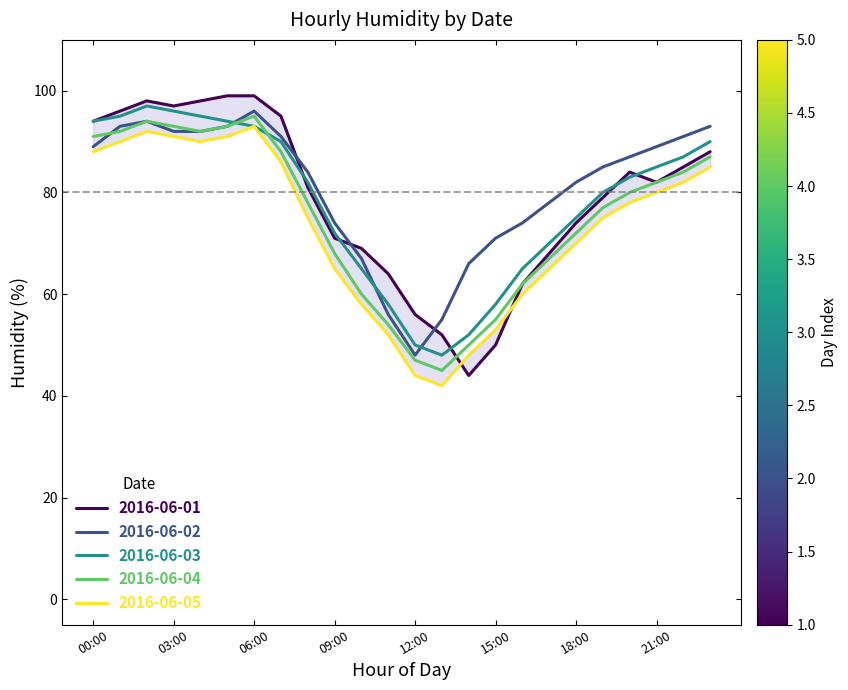

What is the average value of the 2016-06-05 series?

73